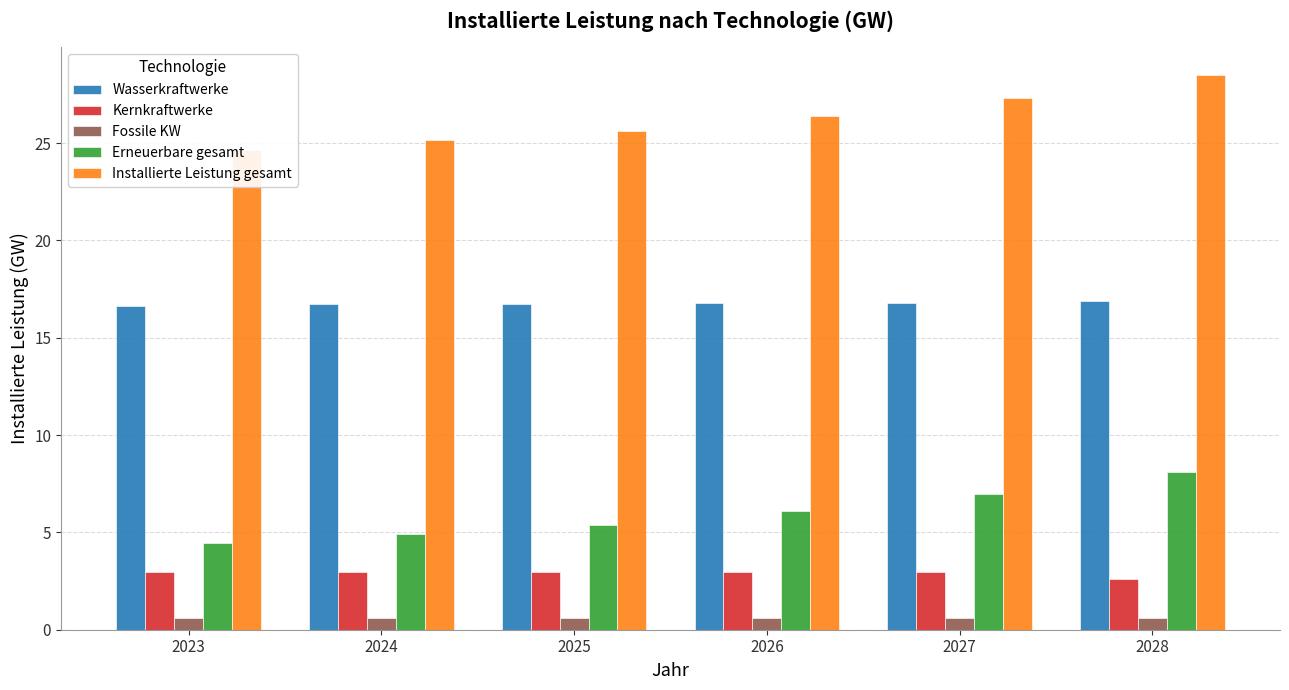

What is the total value across all series at 2024?

50.3